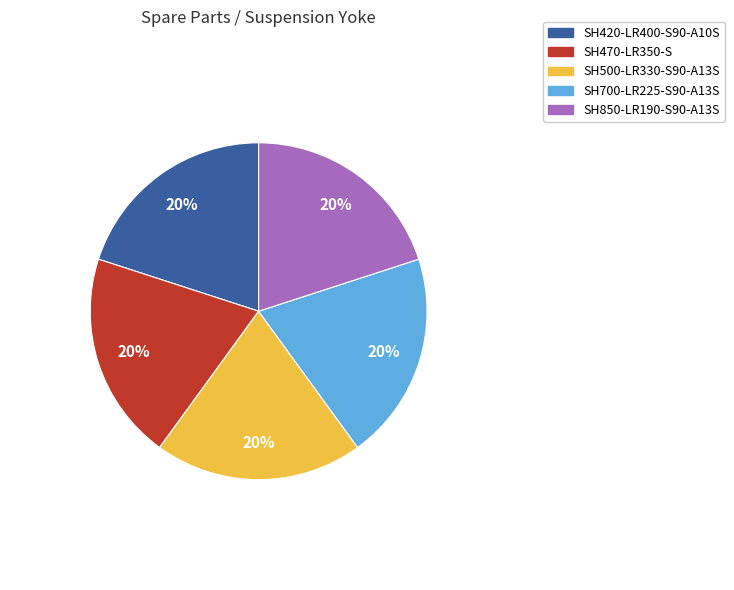

Does SH700-LR225-S90-A13S account for over 50% of the chart?

No